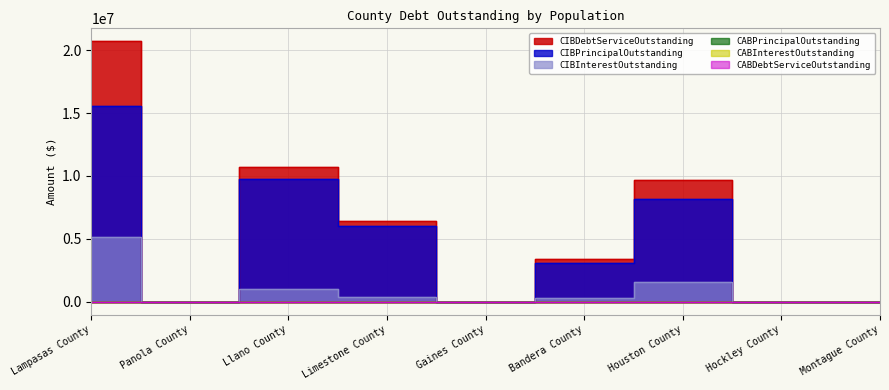

What is the label of the 8th point from the left?

Hockley County